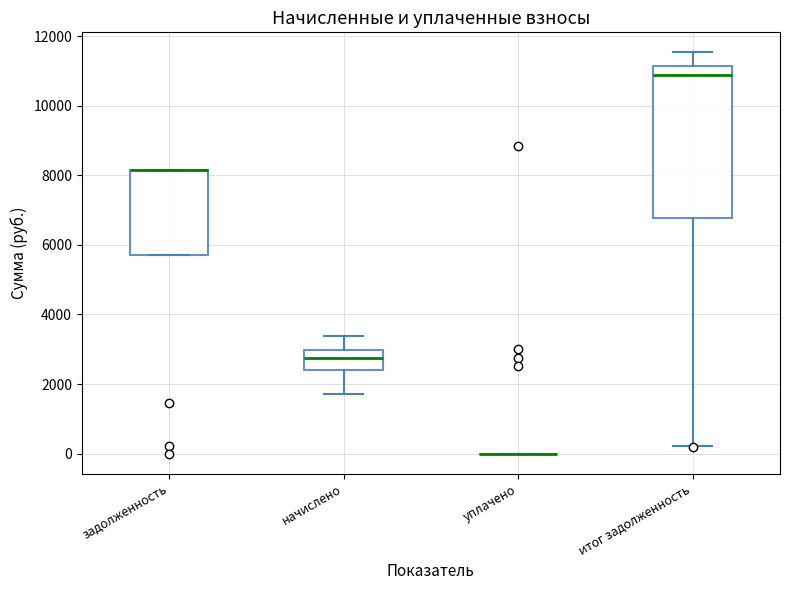

Reading left to right, read every box against the y-axis: the position of its median line, the range the box covers, and the ends of its whiskers. The values are not printed on the chart, so give them approximately, as read against the axis.

задолженность: median 8200 (drawn on the box's upper edge), box 5800 to 8200, whiskers 5800 to 8200
начислено: median 2800, box 2400 to 3000, whiskers 1800 to 3400
уплачено: box collapsed to a line at 0, whiskers 0 to 0
итог задолженность: median 10800, box 6800 to 11200, whiskers 200 to 11600